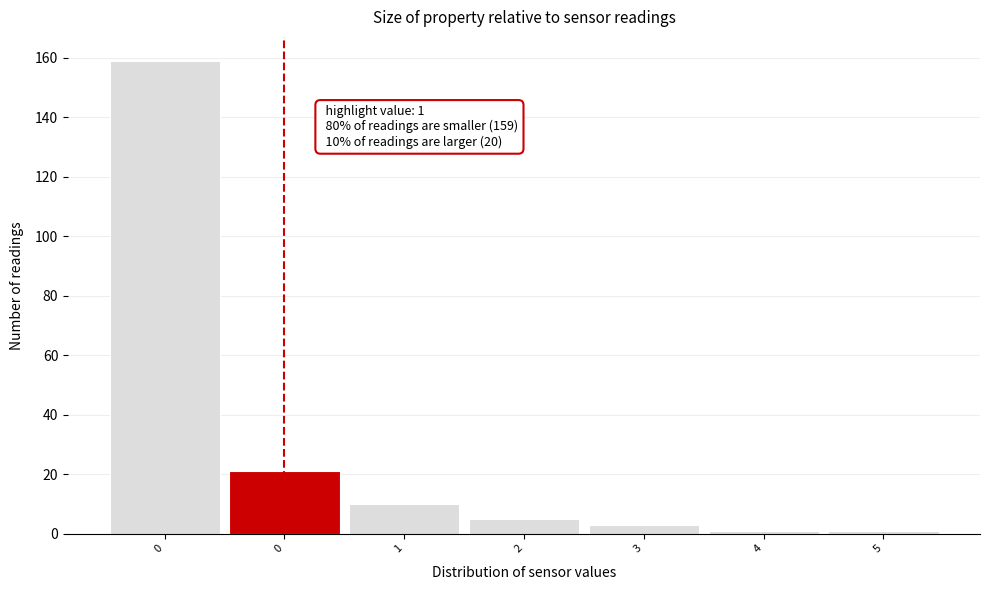

How many data points are less than 5?

3